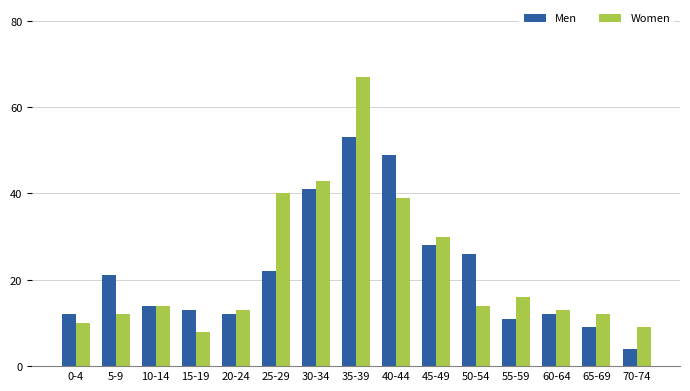

What is the value of the Men bar at the 5th from the left?

12